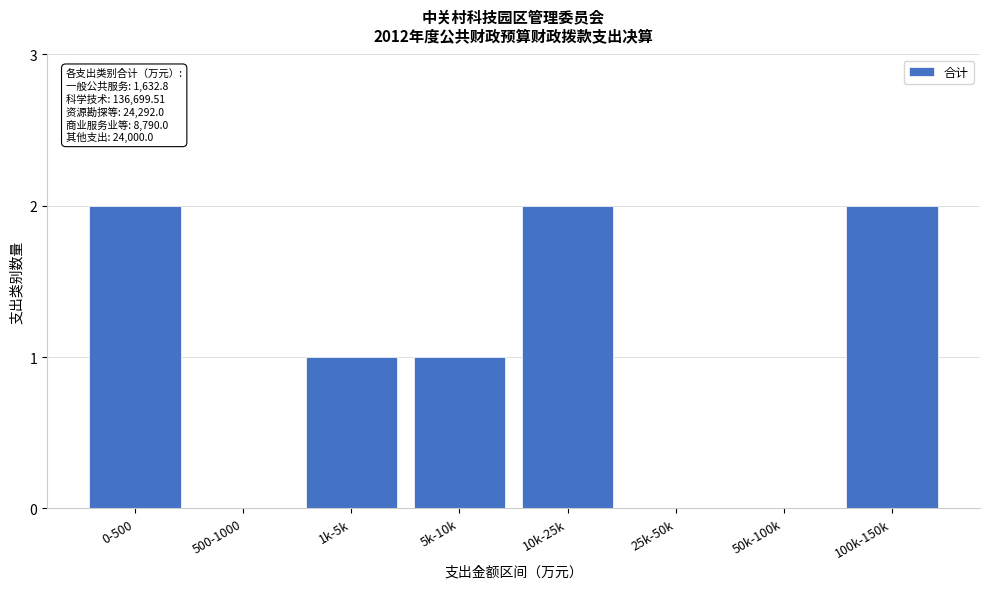

Reading right to left, what are all the values shown in this chart?

100k-150k=2	50k-100k=0	25k-50k=0	10k-25k=2	5k-10k=1	1k-5k=1	500-1000=0	0-500=2